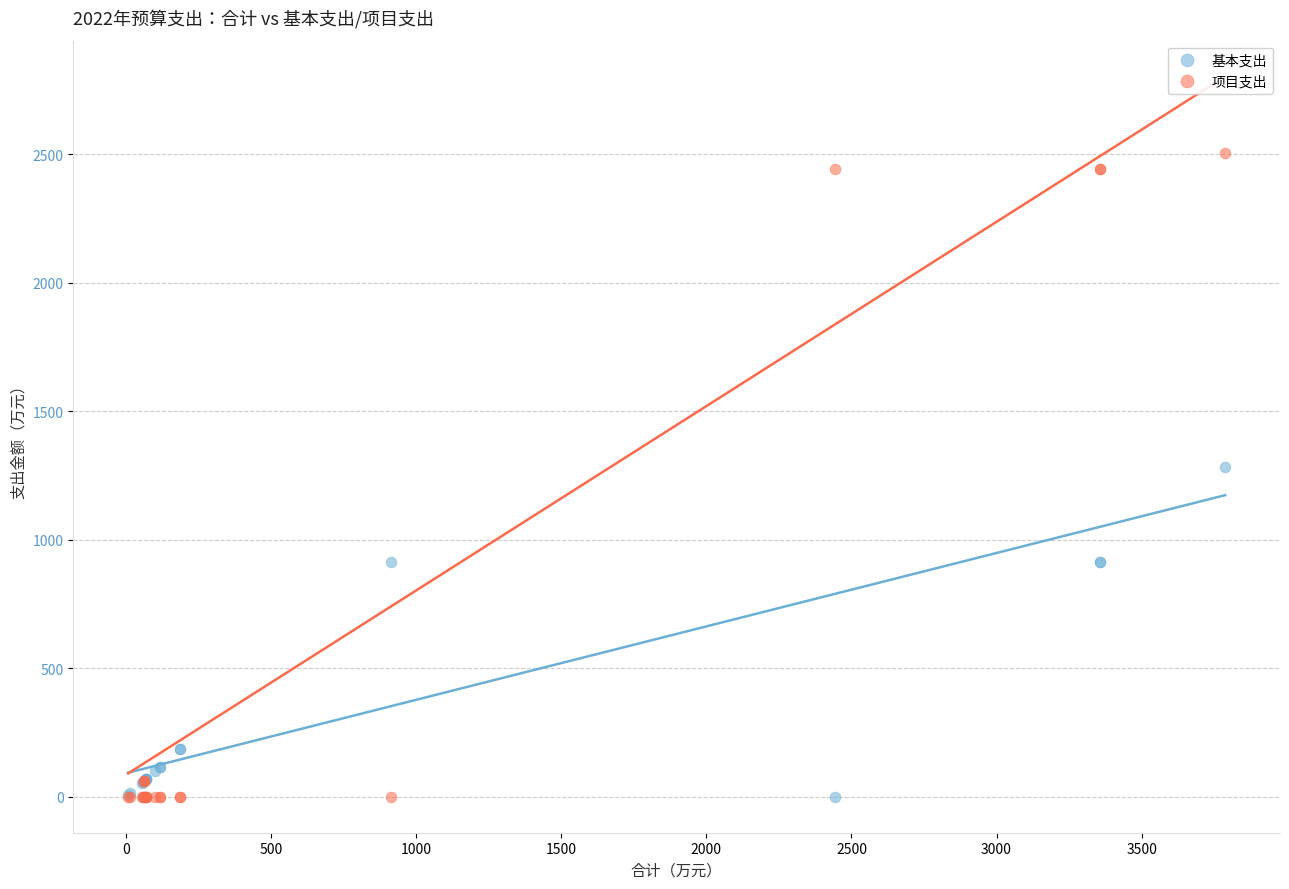

Which series has the largest Y range (max minus min)?

项目支出